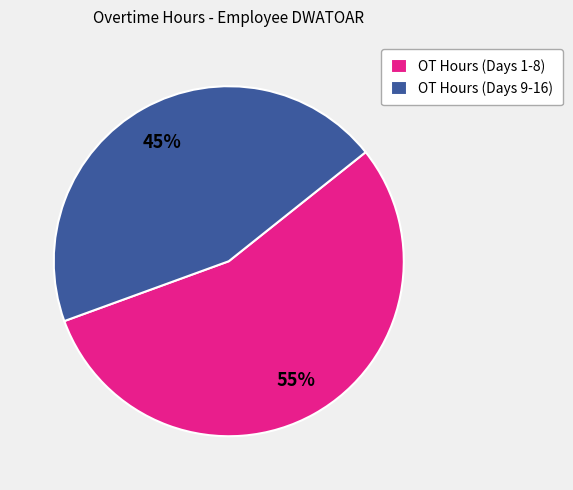

What is the ratio of the value at OT Hours (Days 1-8) to the value at OT Hours (Days 9-16)?

1.2